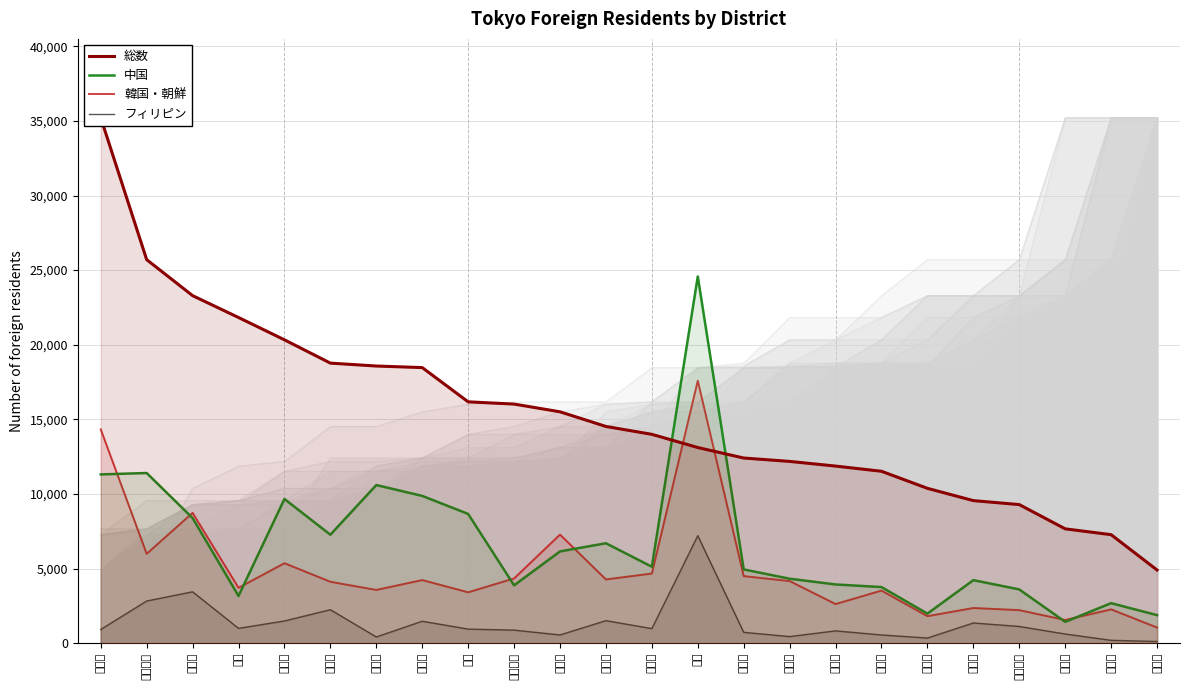

Which series has the largest range (max minus min)?

総数